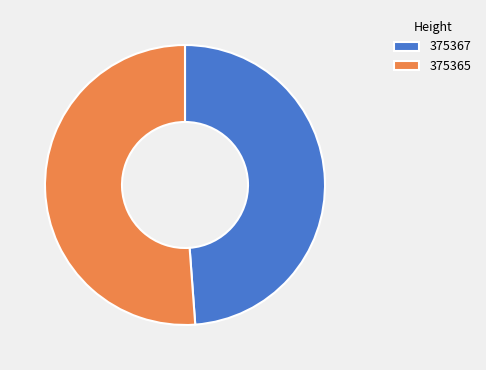

Is the sum of 375367 and 375365 greater than half?

Yes